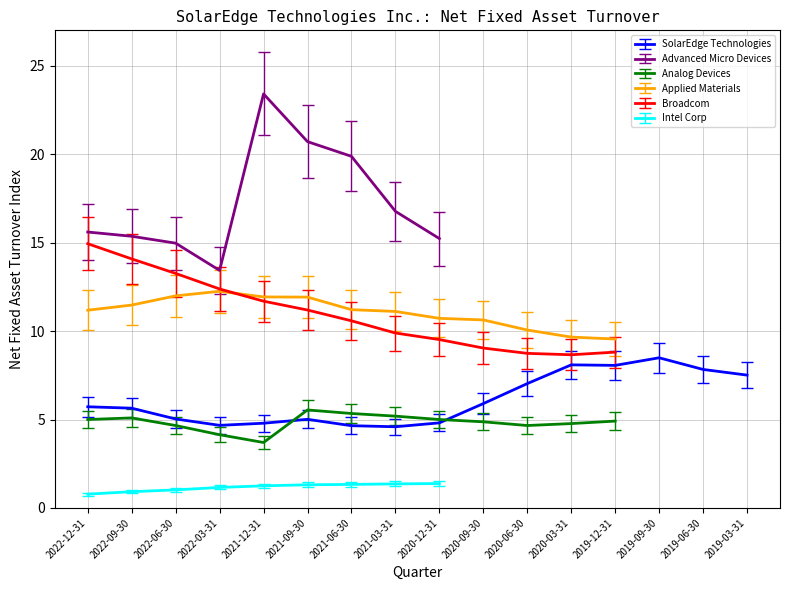

At which category is the sum across all series the highest?

2021-12-31